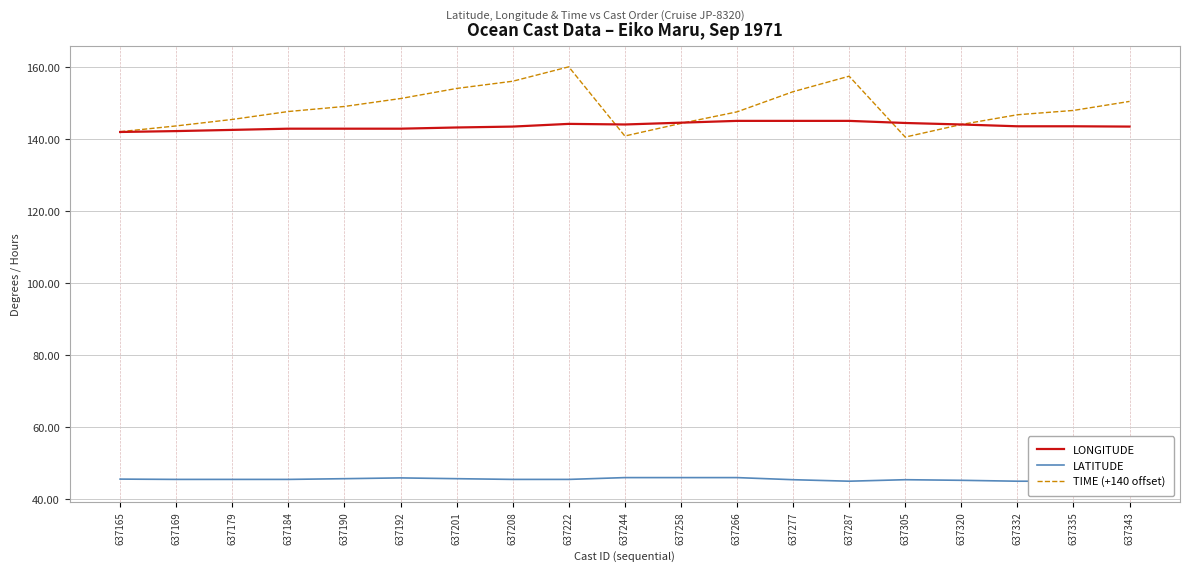

Does the chart display data point markers on the line(s)?

No